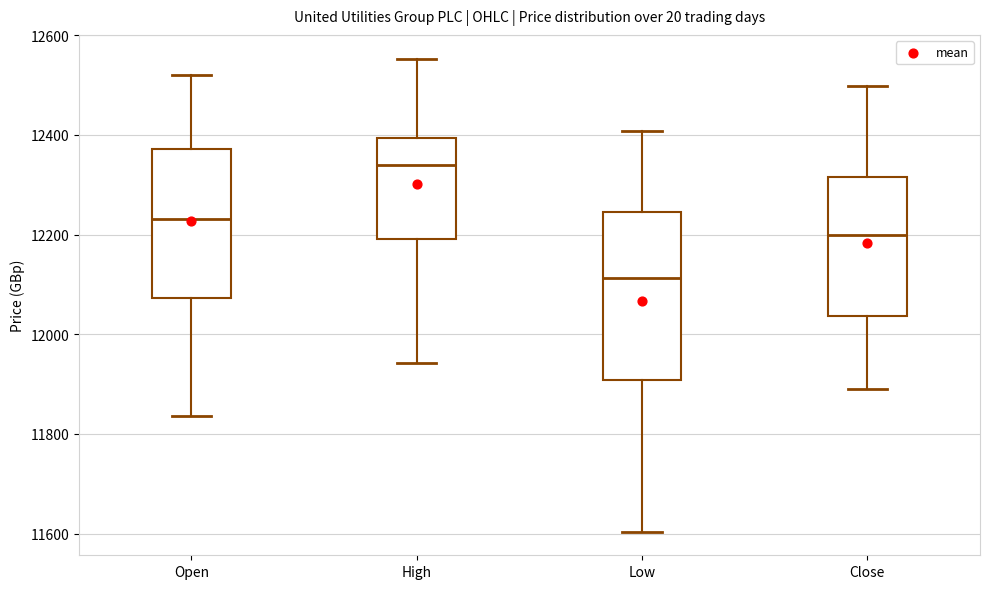

Where does the lower whisker of the box for Close end on the y-axis? The values are not printed on the chart, so give them approximately, as read against the axis.

11900